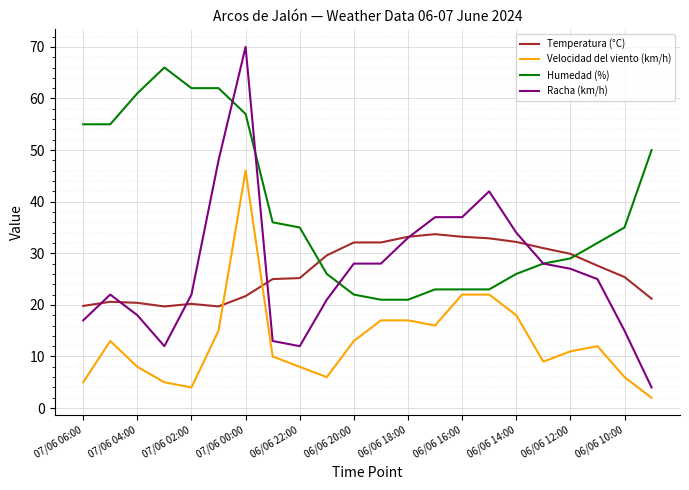

Which series has the largest total across all categories?

Humedad (%)